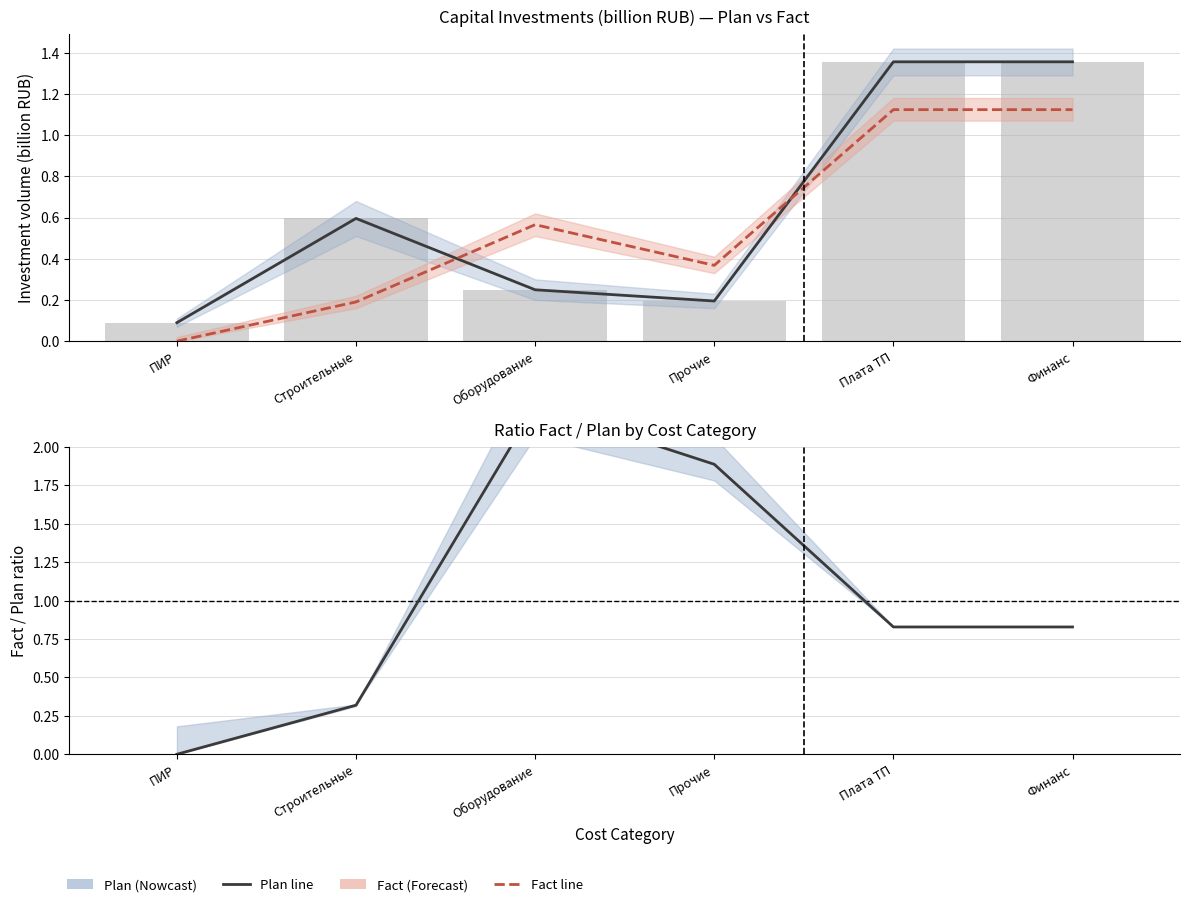

The value of Plan at Плата ТП is 1.4. True or false?

True